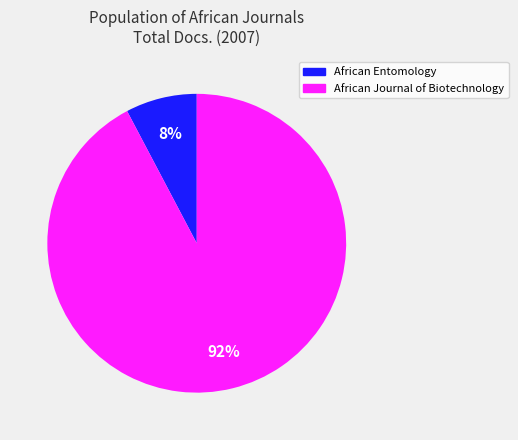

What is the smallest slice in the pie chart?

African Entomology